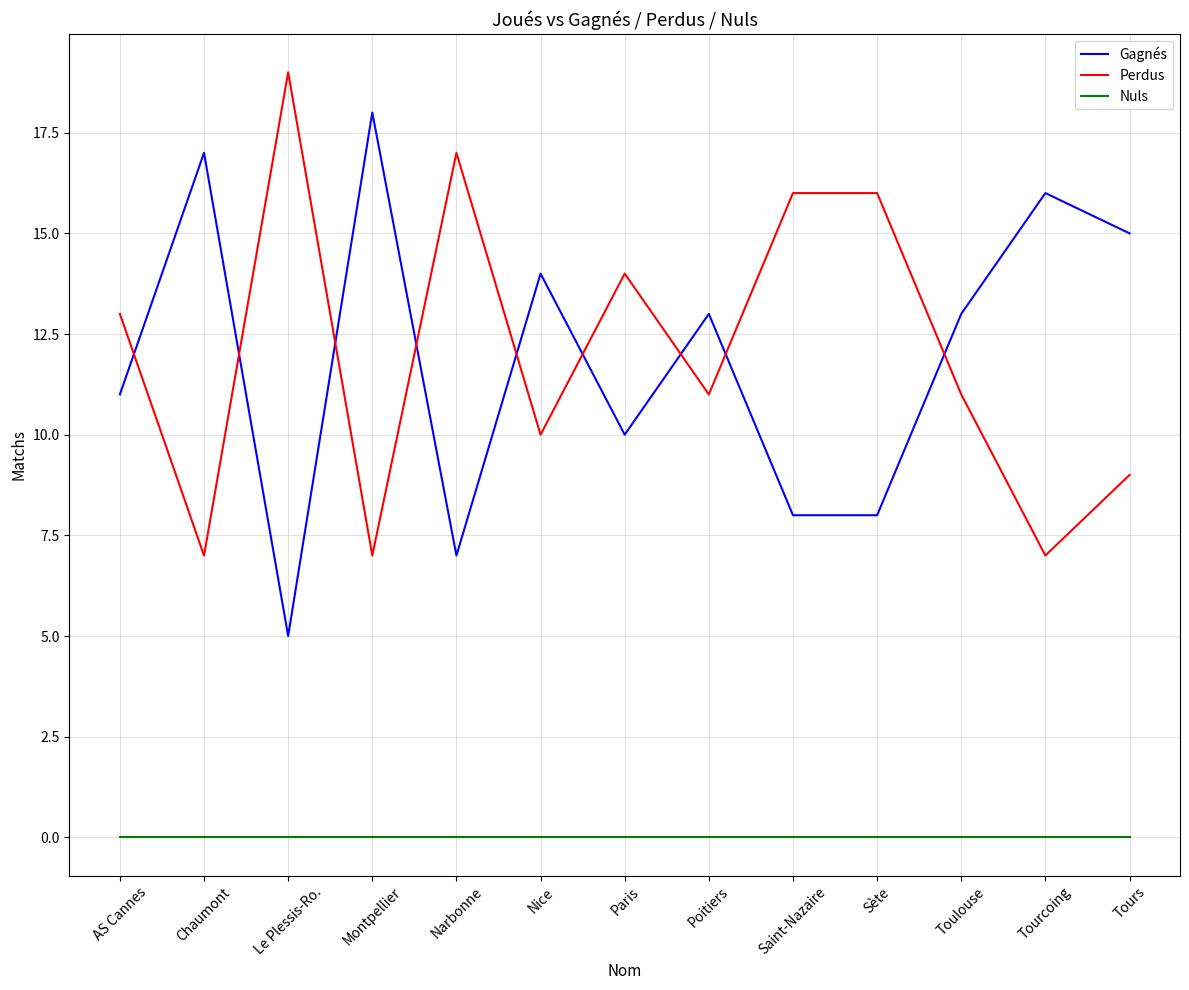

What is the difference between the highest and lowest values at Narbonne?

17